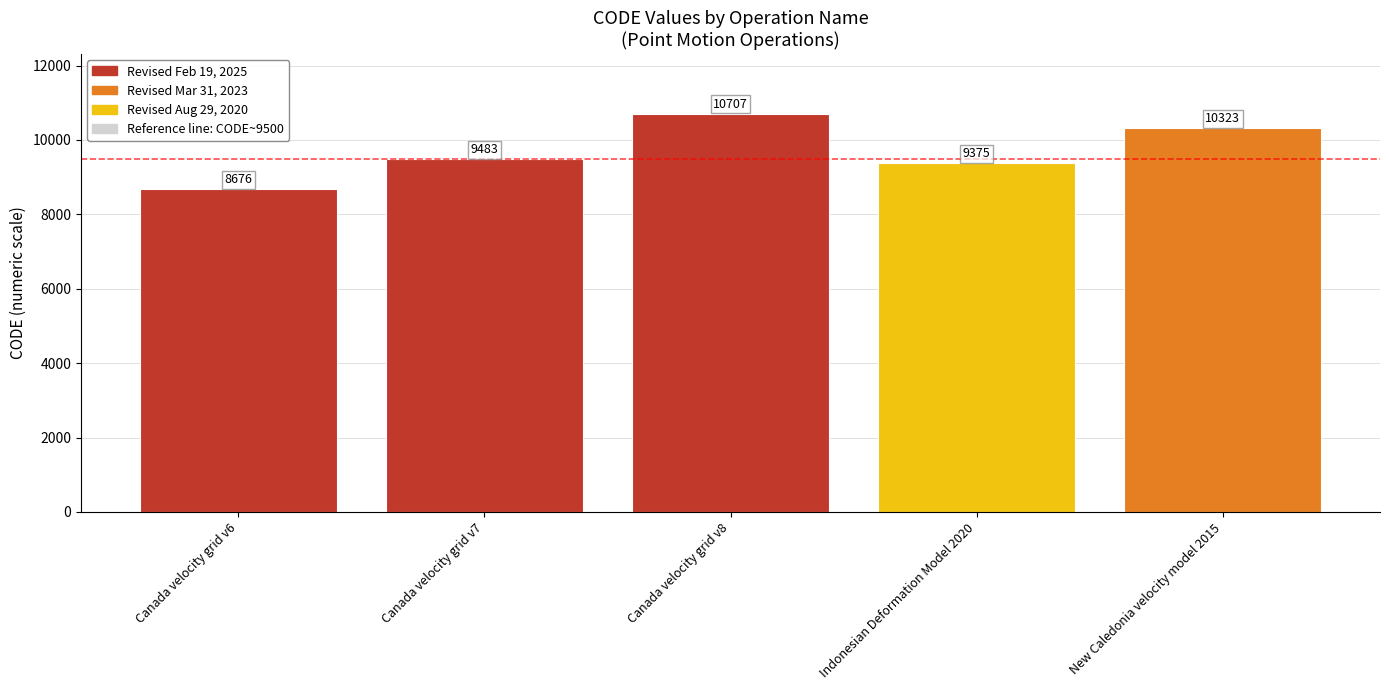

Reading left to right, extract all data points from this chart.

8676	9483	10707	9375	10323